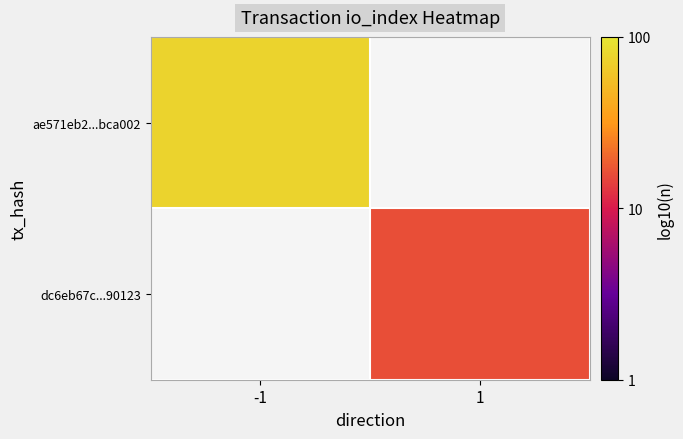

How many values in the dc6eb67c...90123 series exceed 1?

1